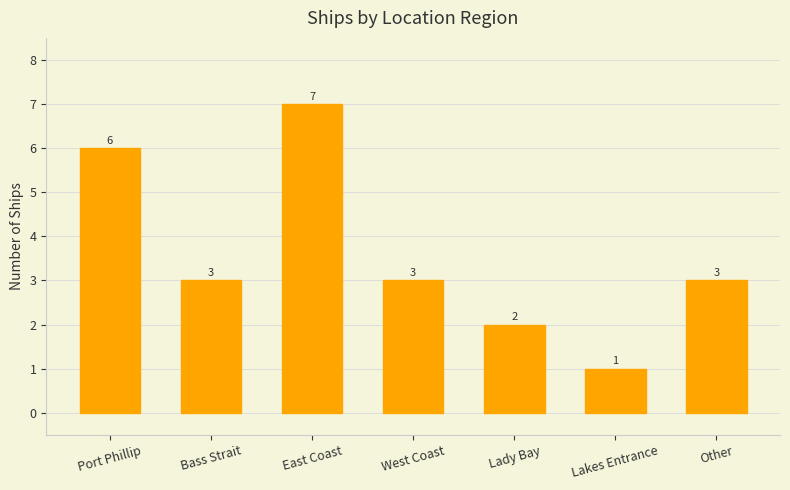

How many values are between 2 and 6?

5